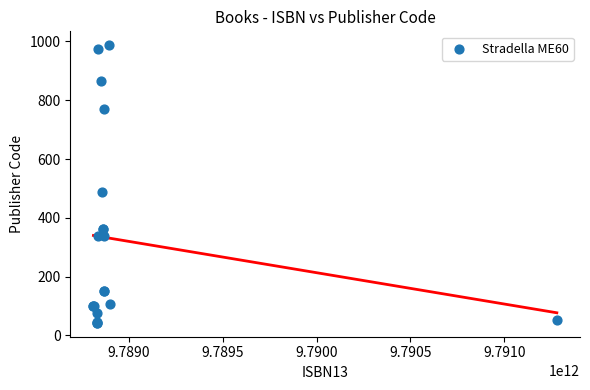

What Y value in the scatter plot is closest to 515?

487